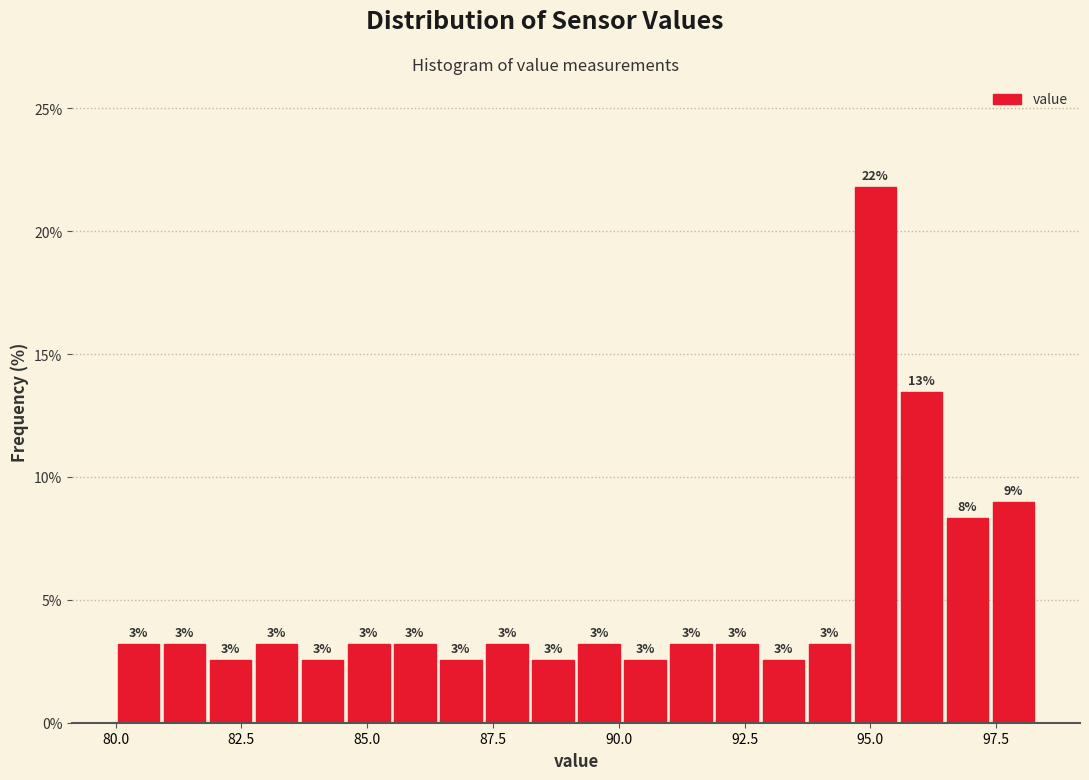

Around what value on the x-axis is the tallest bar? Give the approximate position of its centre, as read against the axis.

95.0